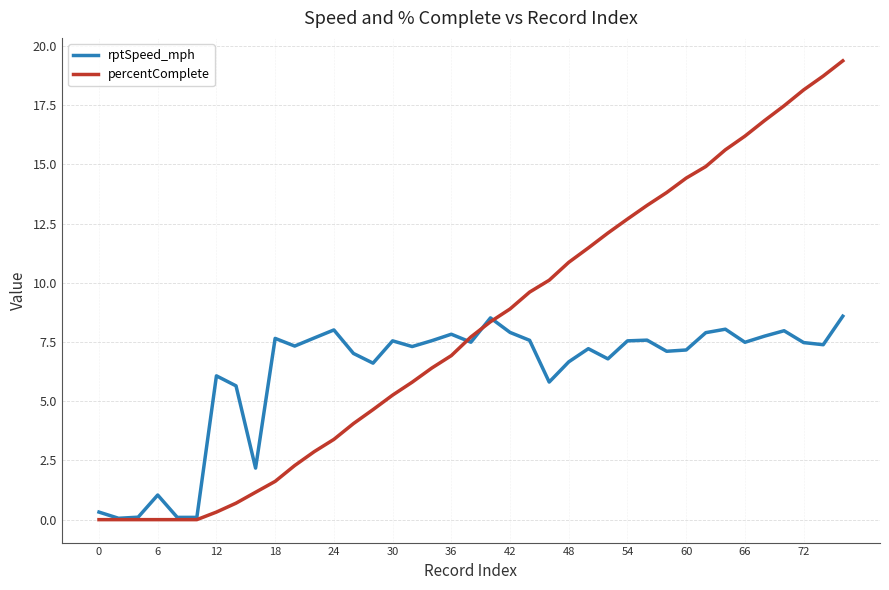

Which series has the largest total across all categories?

percentComplete